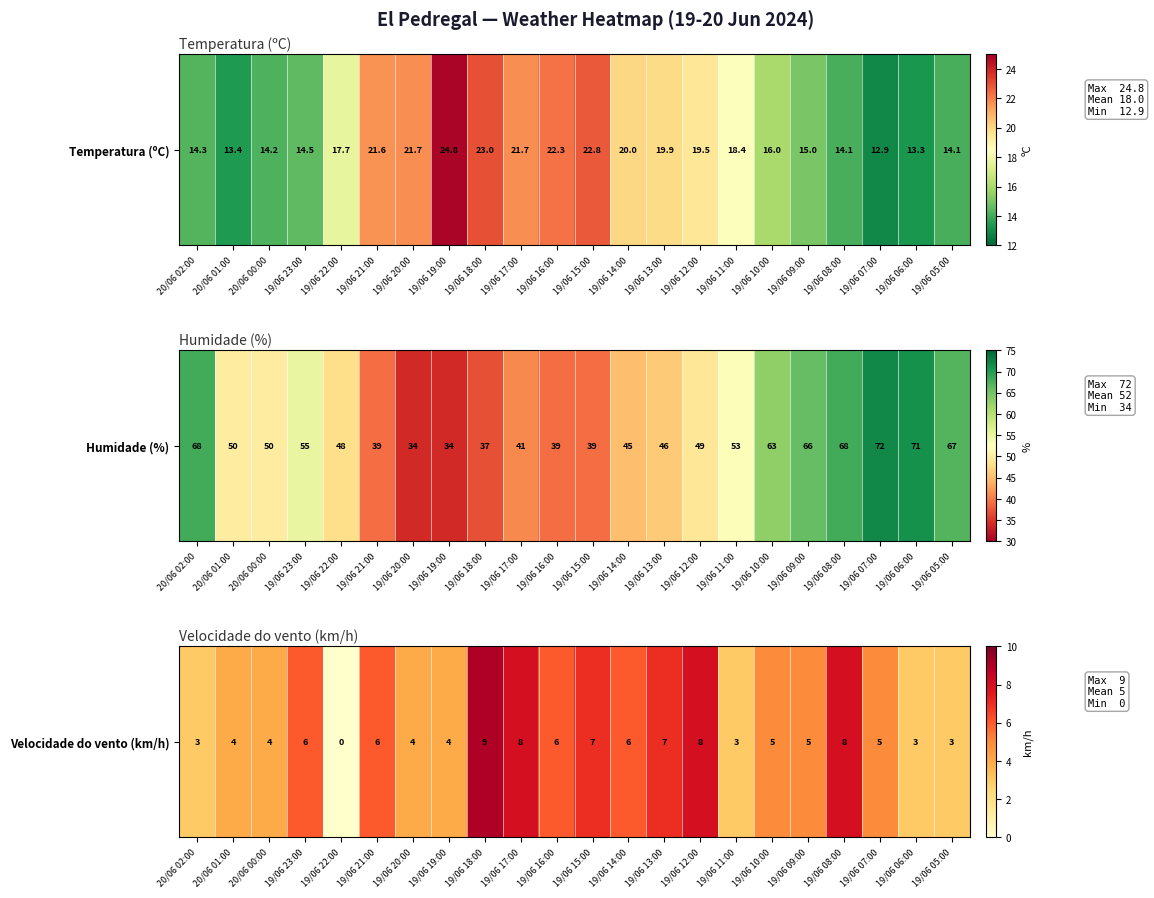

How many data points are above 5?

10